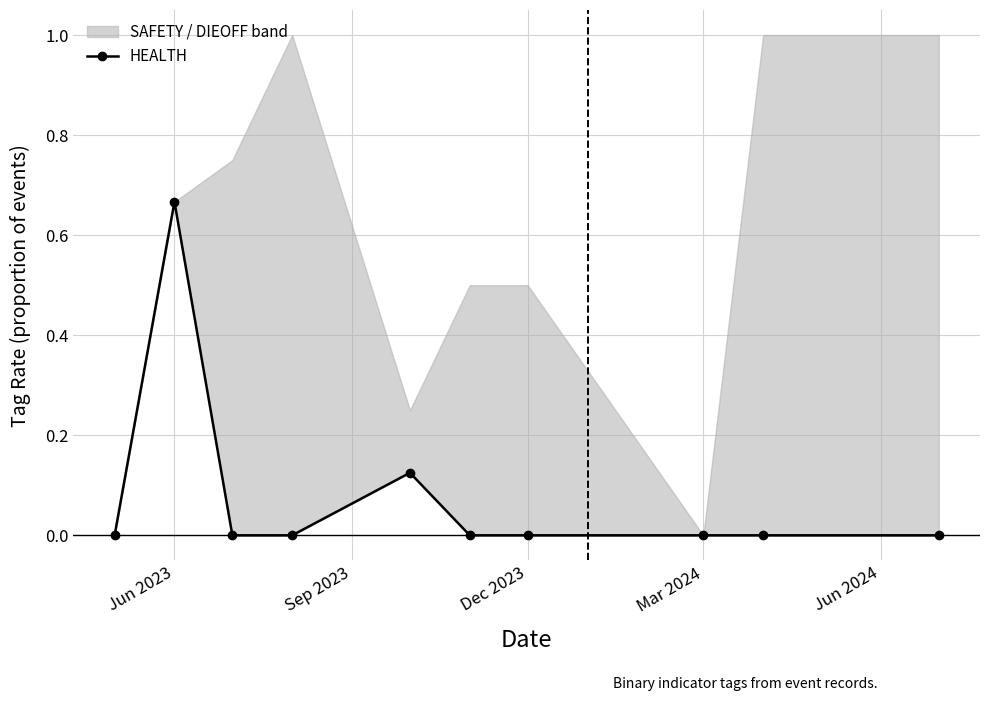

How many positive values are there?

2